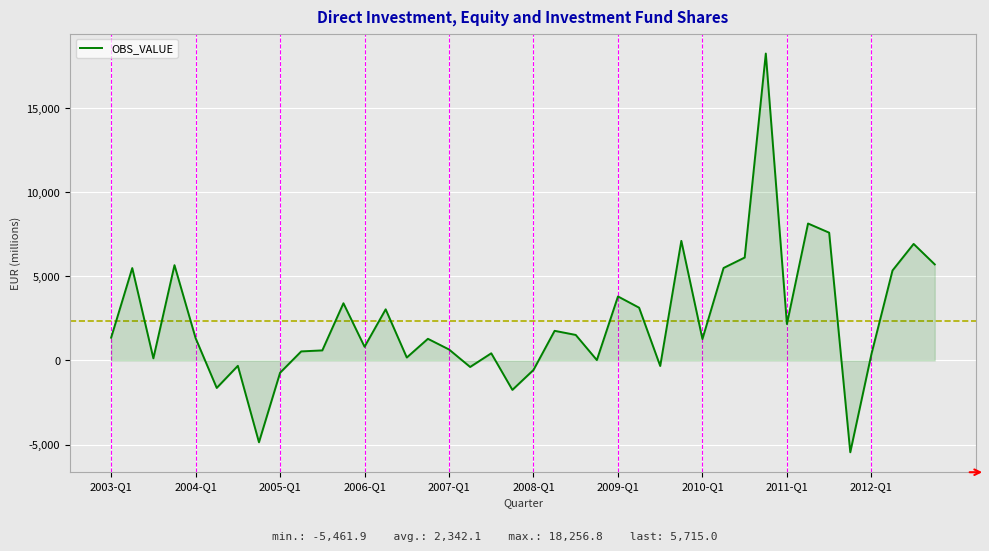

Count the number of categories in the chart.

40